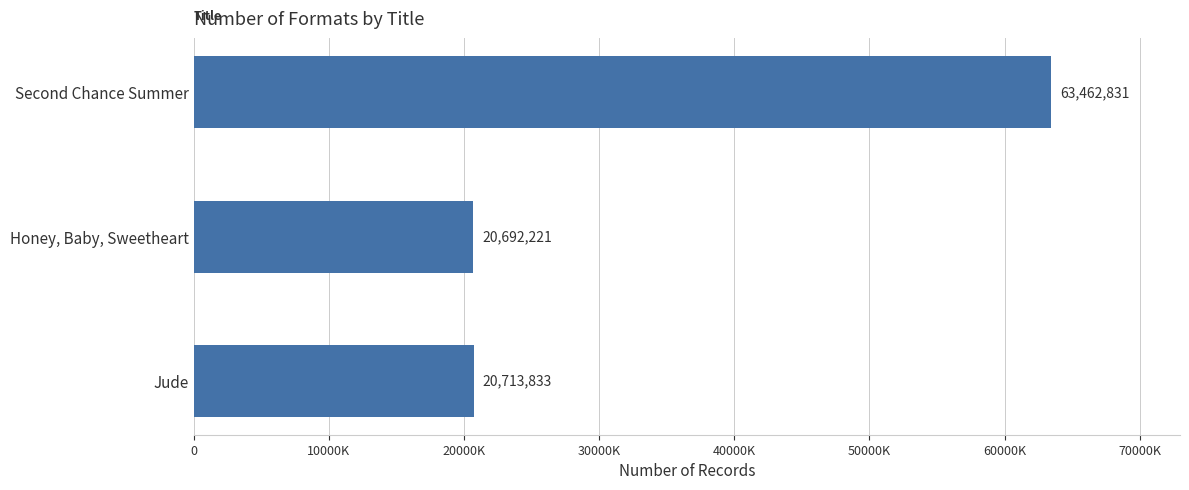

What is the greatest value displayed?

63462831